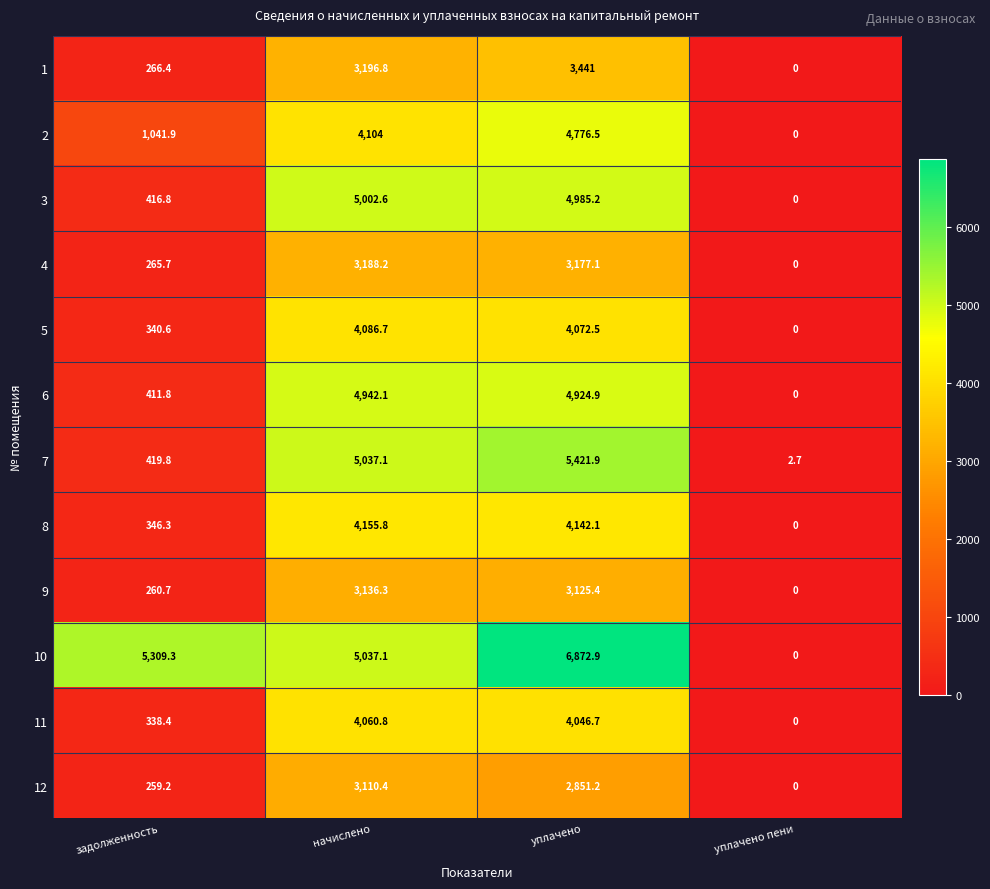

What is the average value of the 7 series?

2720.4